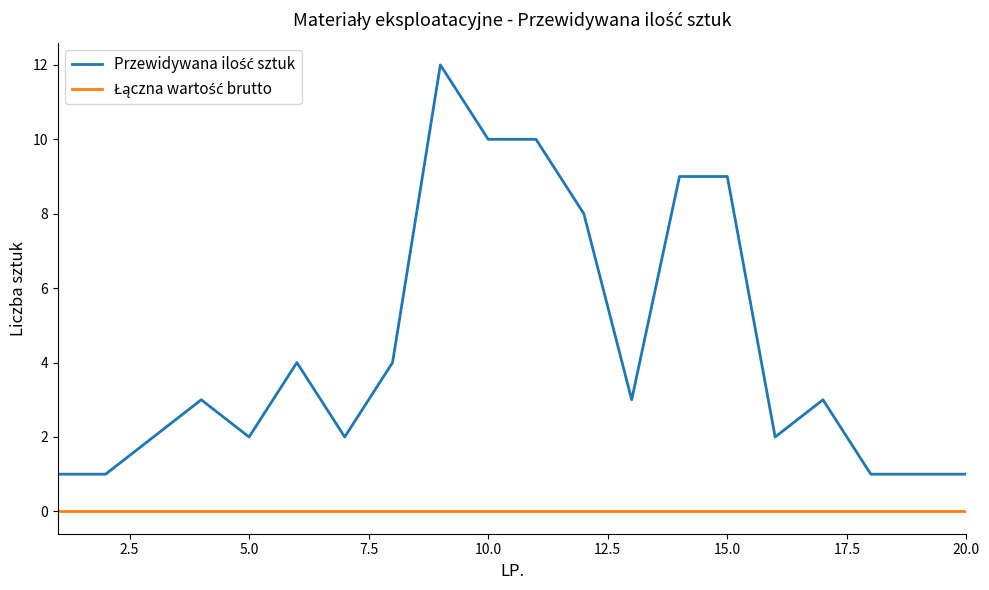

What is the greatest value displayed?

12